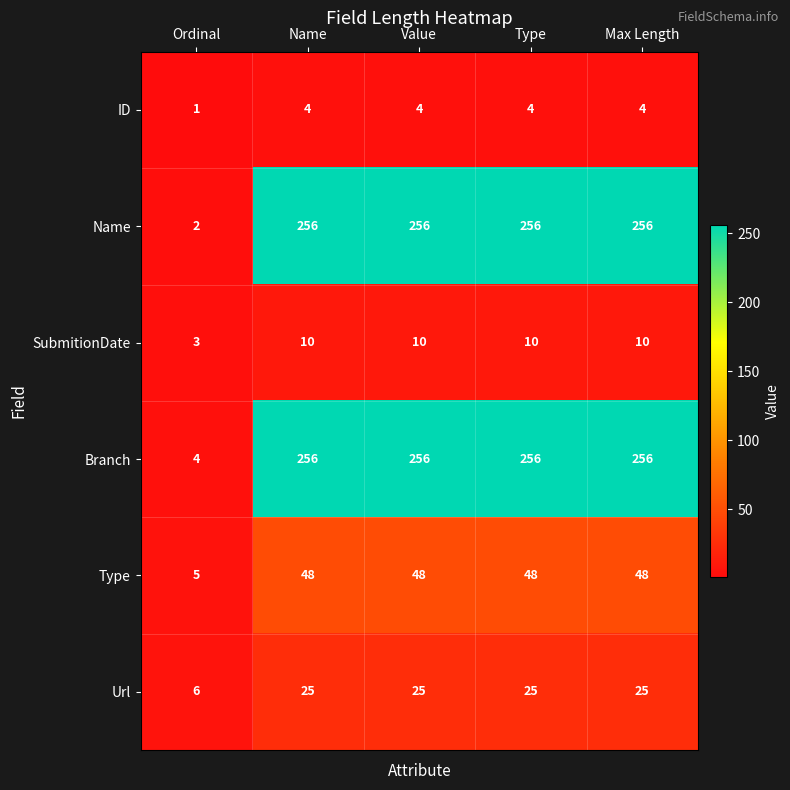

Reading left to right, what are all the values shown in this chart?

ID: 1	4	4	4	4
Name: 2	256	256	256	256
SubmitionDate: 3	10	10	10	10
Branch: 4	256	256	256	256
Type: 5	48	48	48	48
Url: 6	25	25	25	25